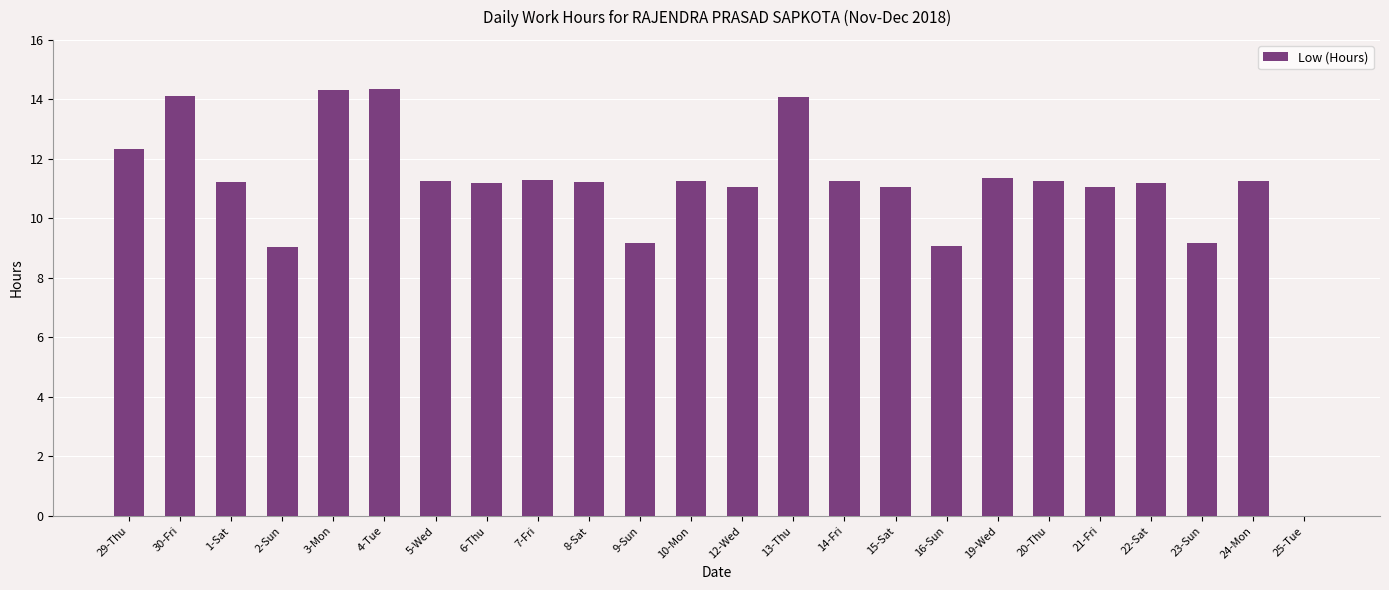

The value at 6-Thu is 11.2. True or false?

True